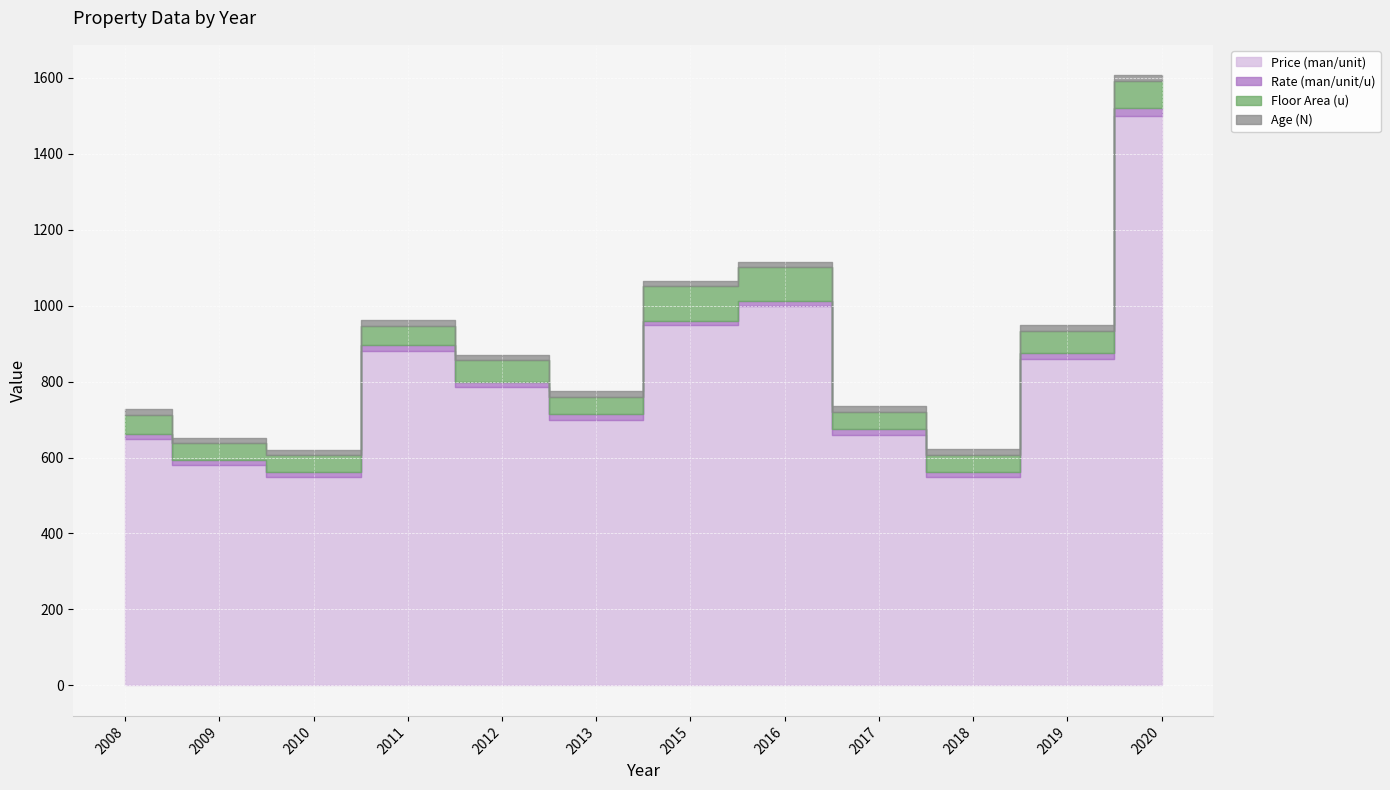

What is the smallest value displayed?

10.6